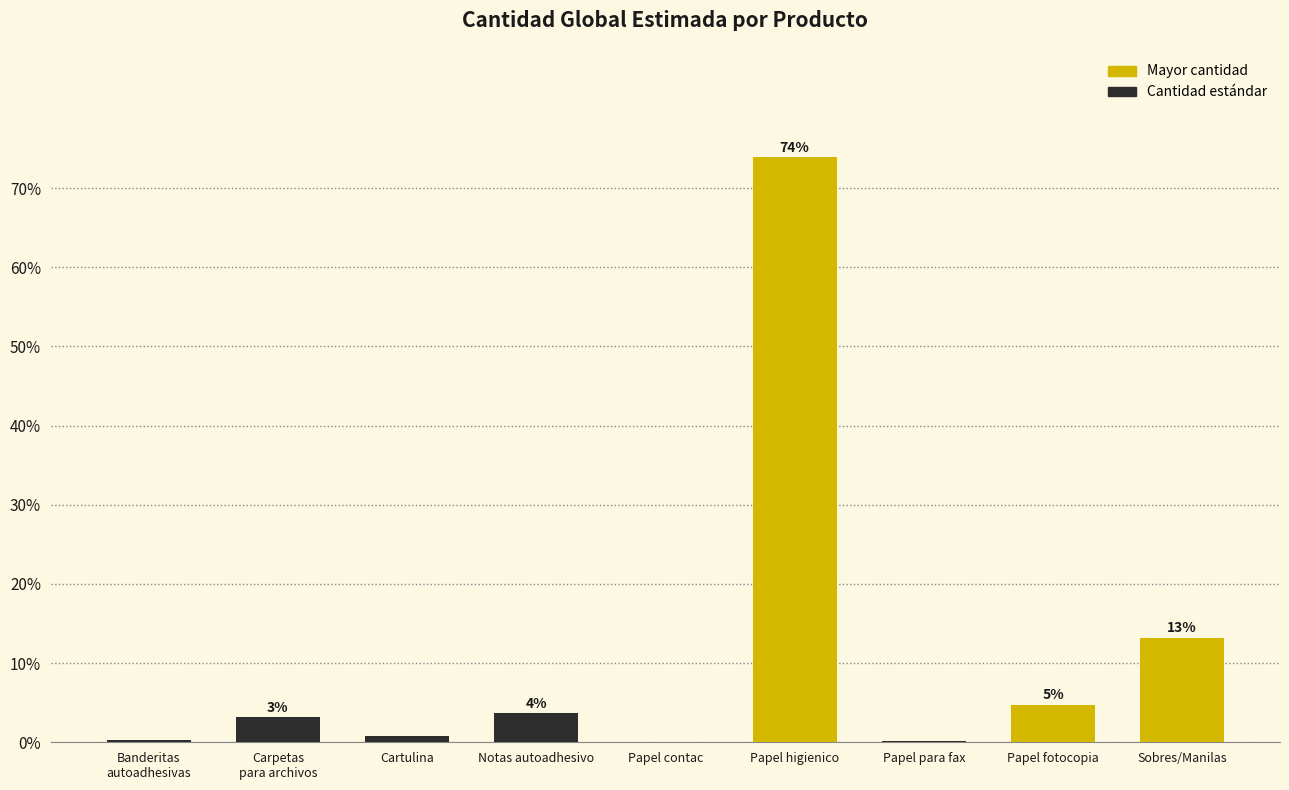

Are the bars horizontal?

No